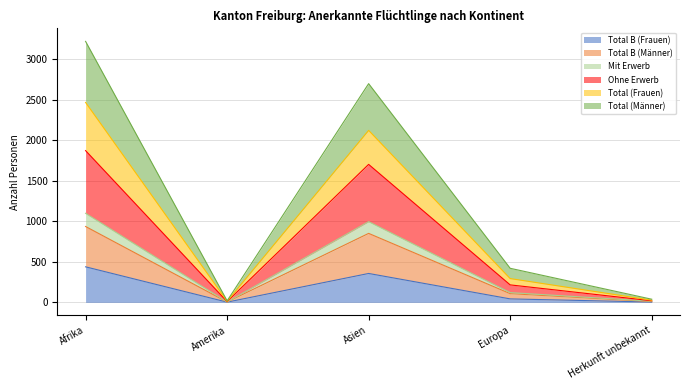

At which category is the sum across all series the highest?

Afrika